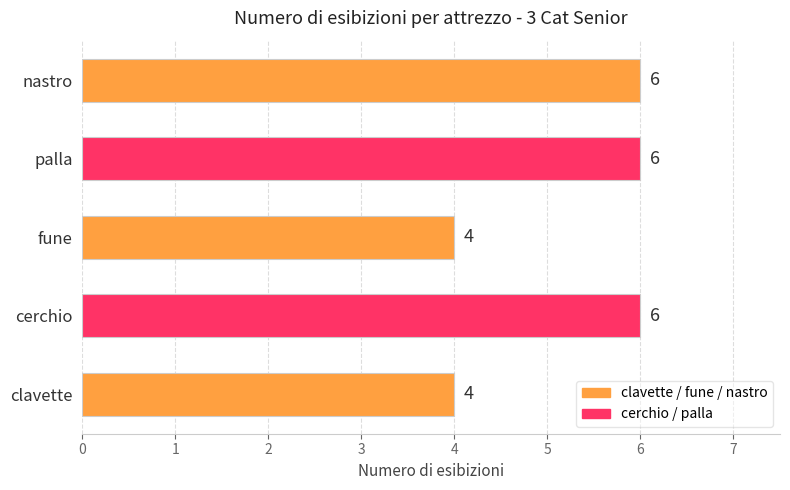

What is the greatest value displayed?

6